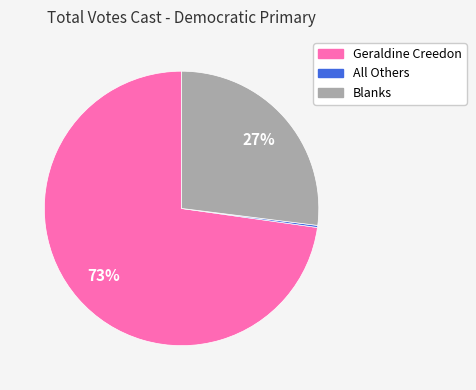

Which category accounts for the majority?

Geraldine Creedon